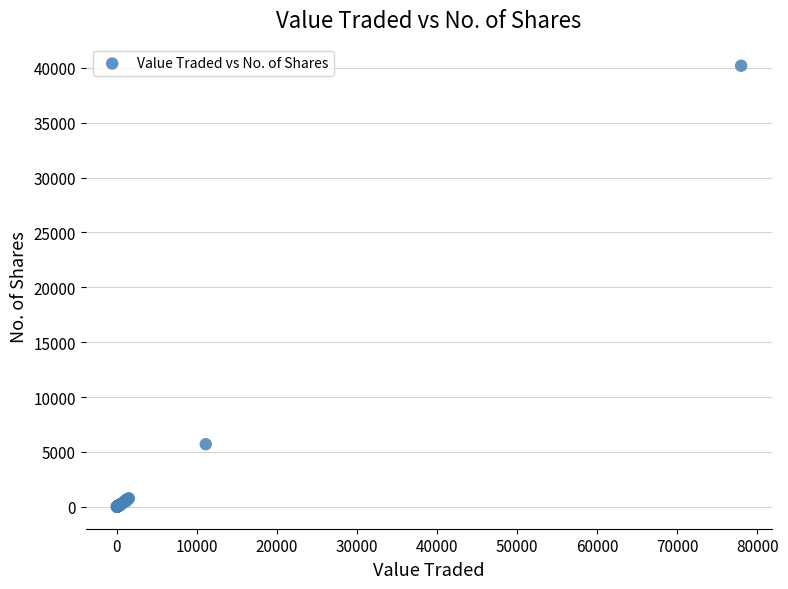

What Y value in the scatter plot is closest to 20101?

5700